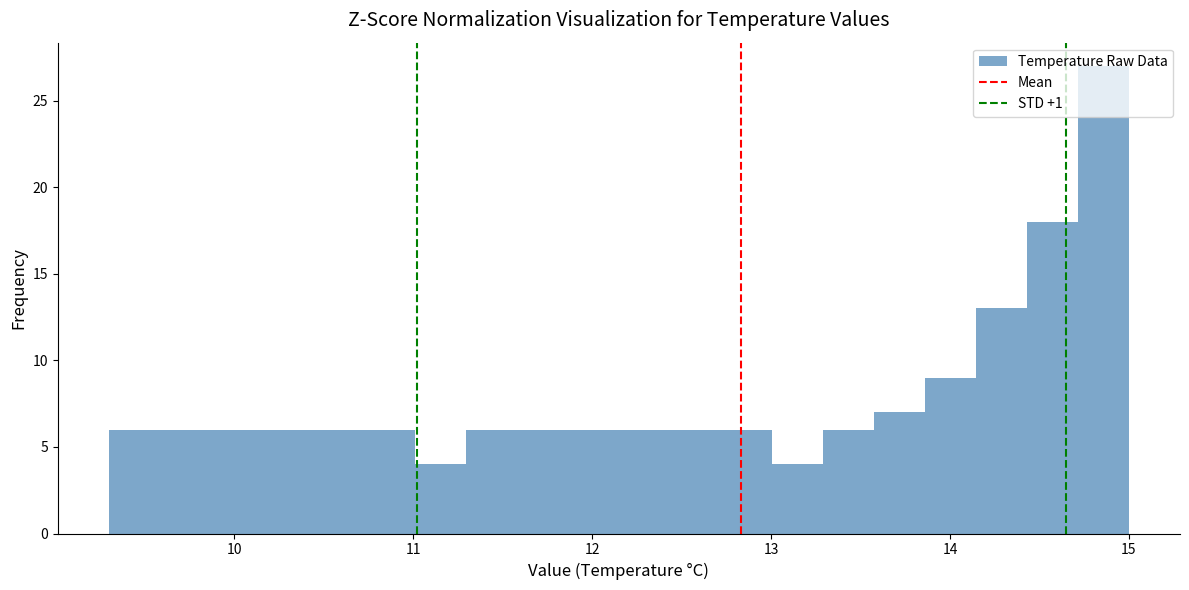

Around what value on the x-axis is the tallest bar? Give the approximate position of its centre, as read against the axis.

14.9